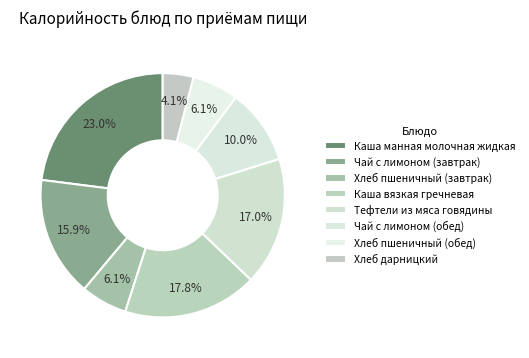

Approximately how many times larger is the value at Хлеб пшеничный (завтрак) compared to Каша манная молочная жидкая?

0.3